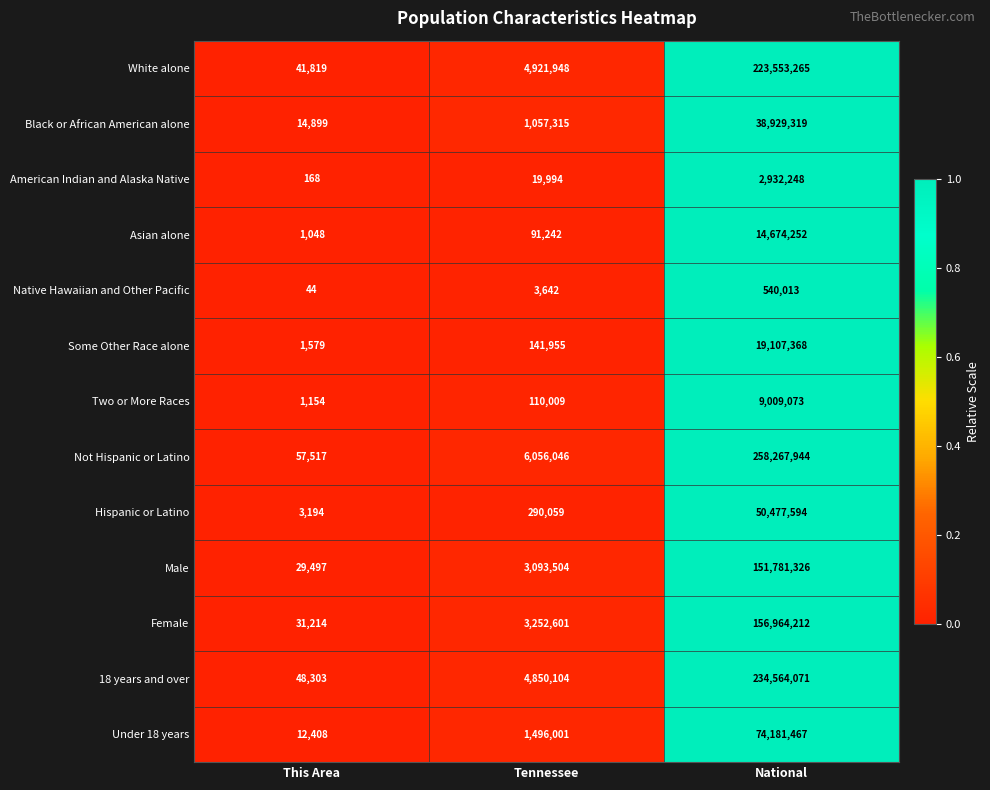

Which series has the largest total across all categories?

Not Hispanic or Latino